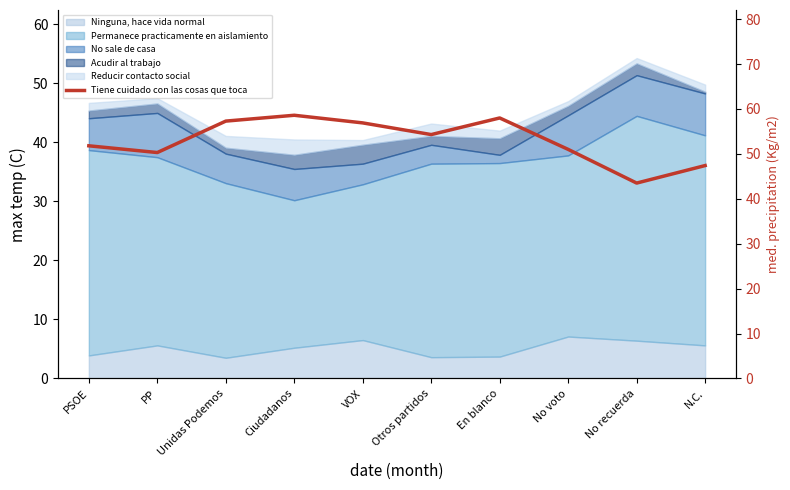

How many points are higher than both their immediate neighbors (excluding endpoints)?

2